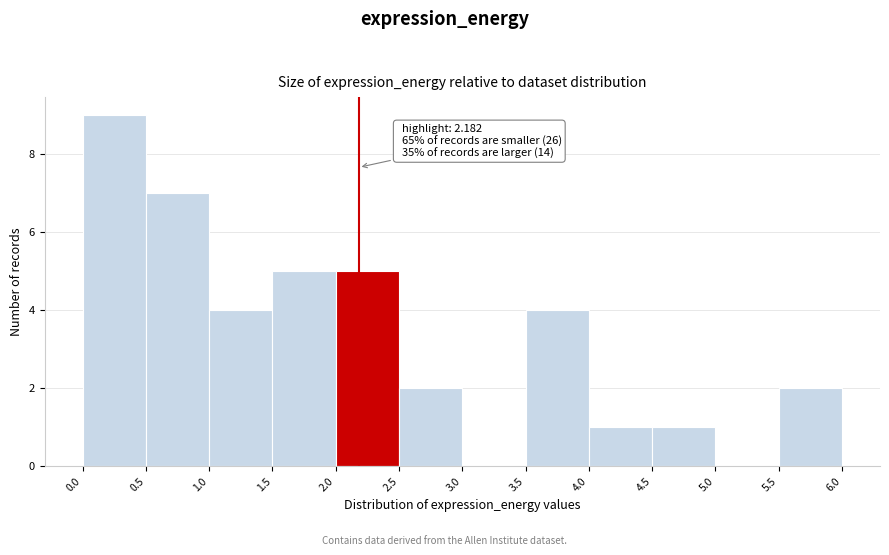

Over which range of the x-axis is the bar tallest?

0.0 to 0.5